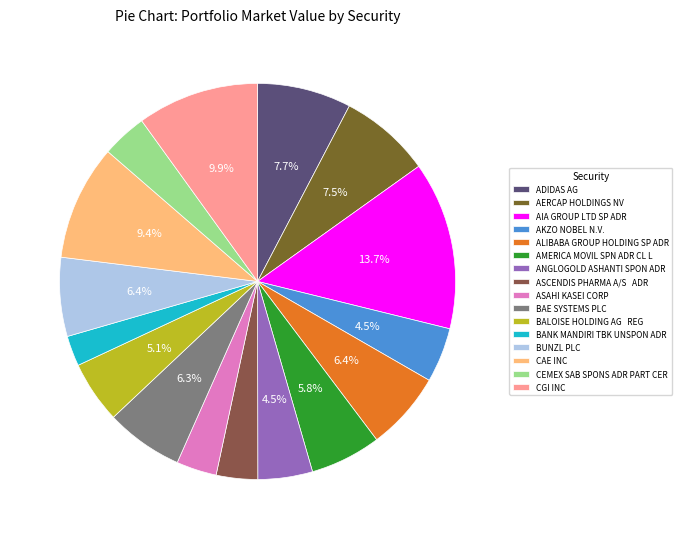

To the nearest percent, what is the difference between the AERCAP HOLDINGS NV and CAE INC slice percentages?

2%